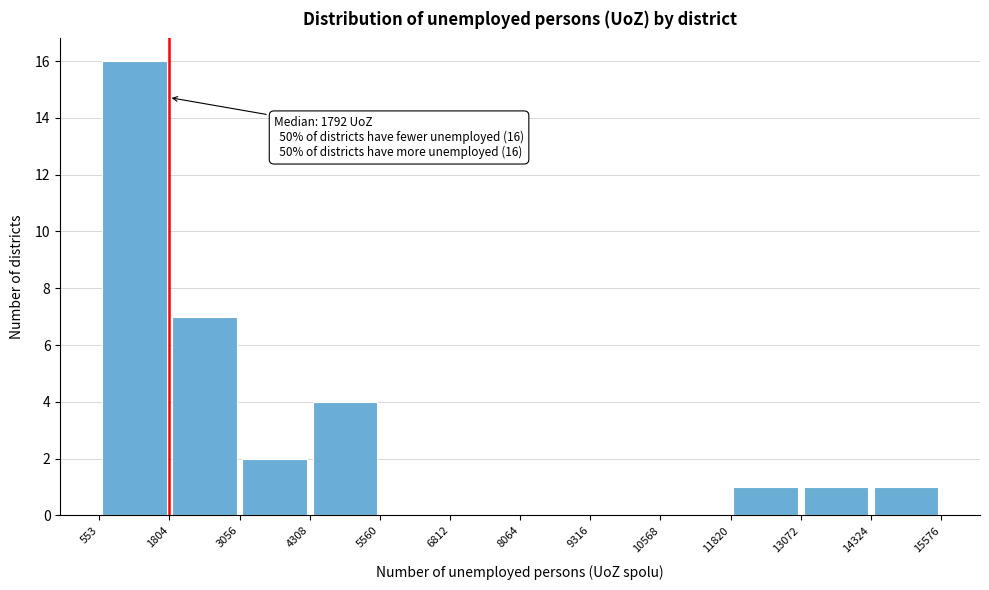

Over which range of the x-axis is the bar tallest?

553 to 1804